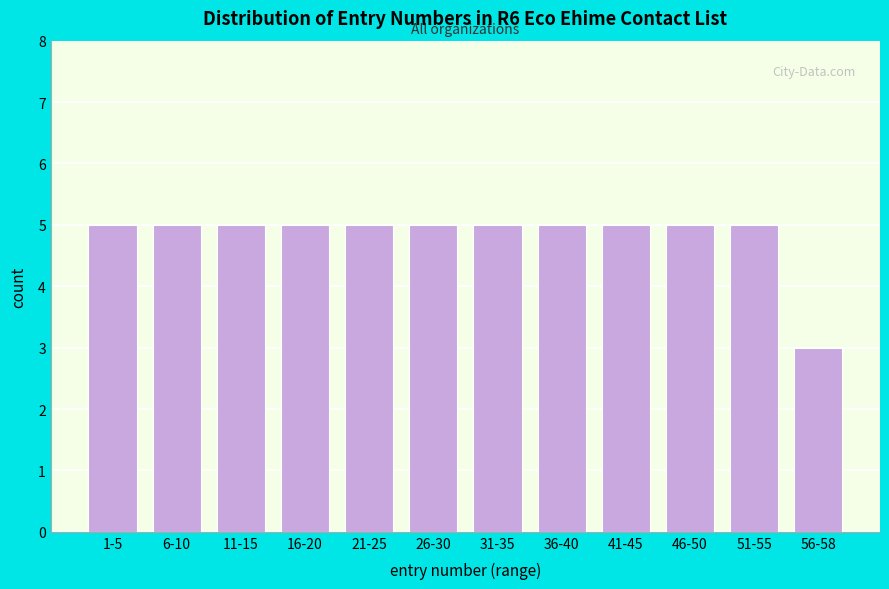

Reading right to left, list all the values displayed in this chart.

56-58=3	51-55=5	46-50=5	41-45=5	36-40=5	31-35=5	26-30=5	21-25=5	16-20=5	11-15=5	6-10=5	1-5=5